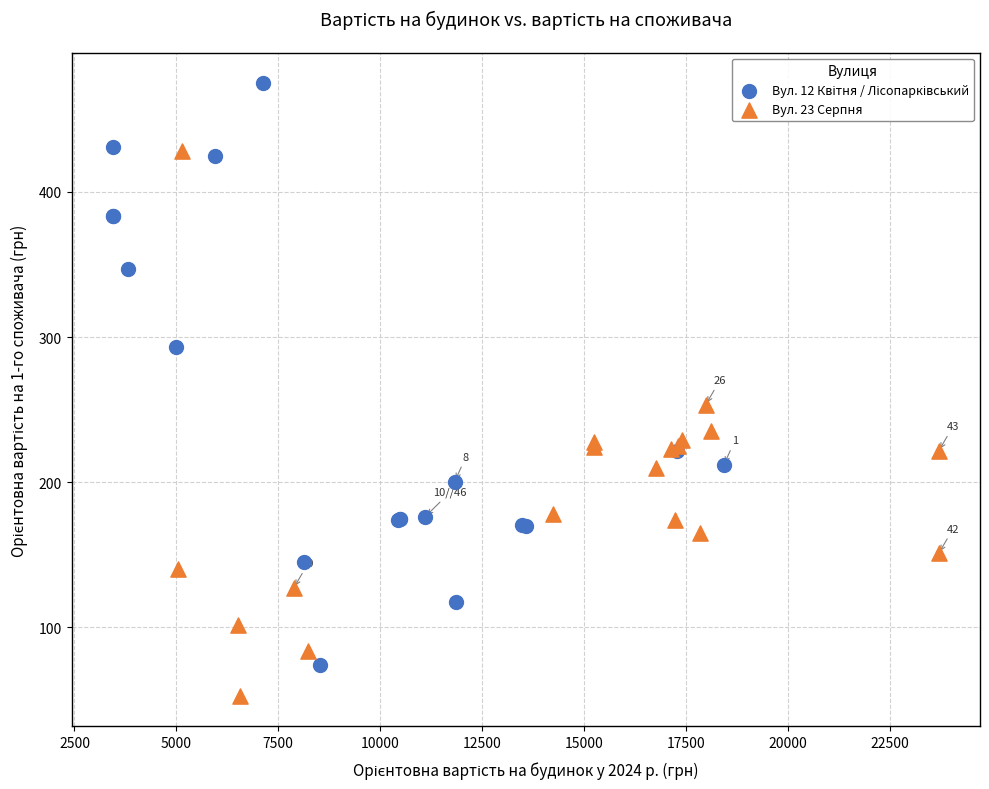

Which series reaches the minimum Y coordinate?

Вул. 23 Серпня